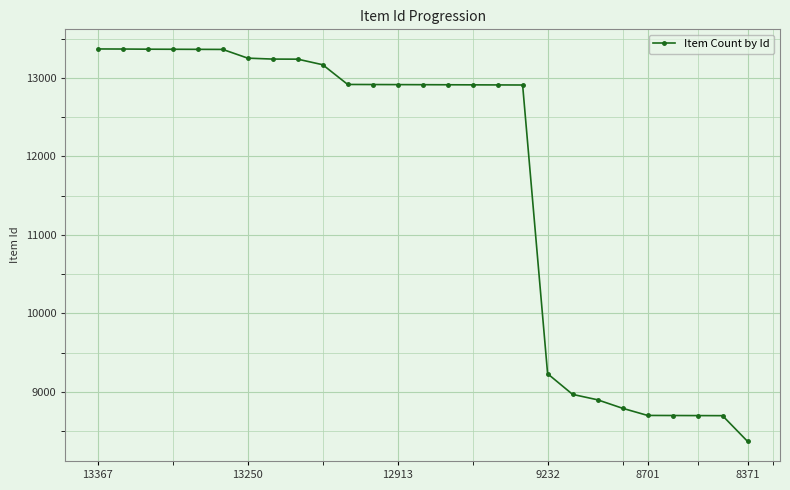

What is the maximum value shown in the chart?

13367